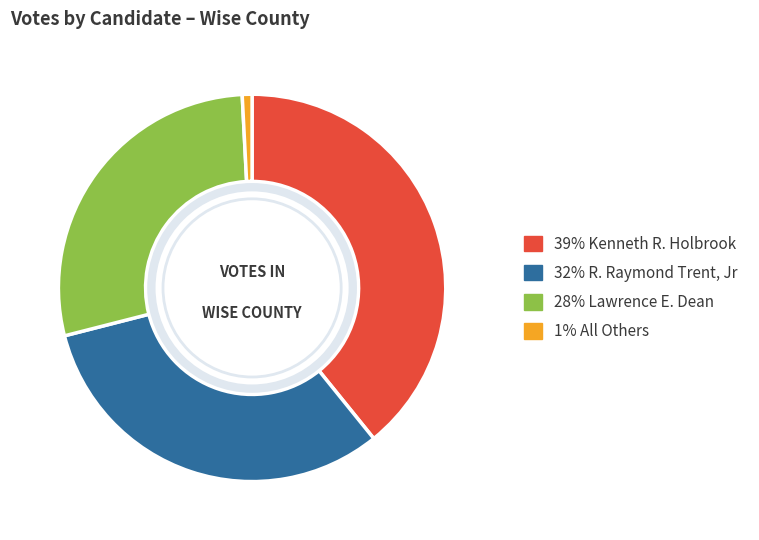

Count the number of slices in the pie.

4